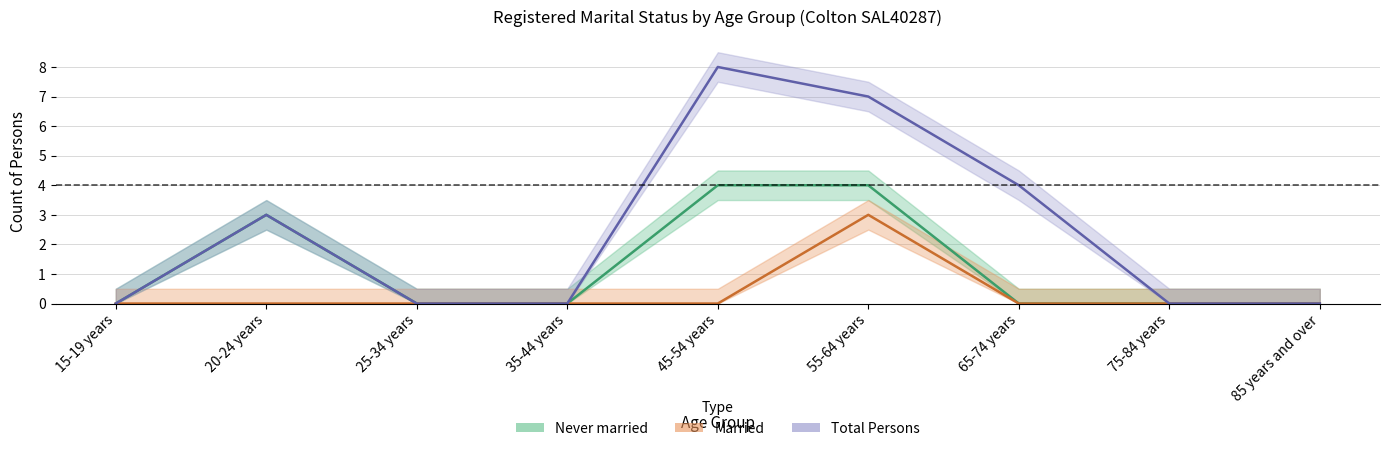

True or false: Married and Never married intersect in this chart.

False